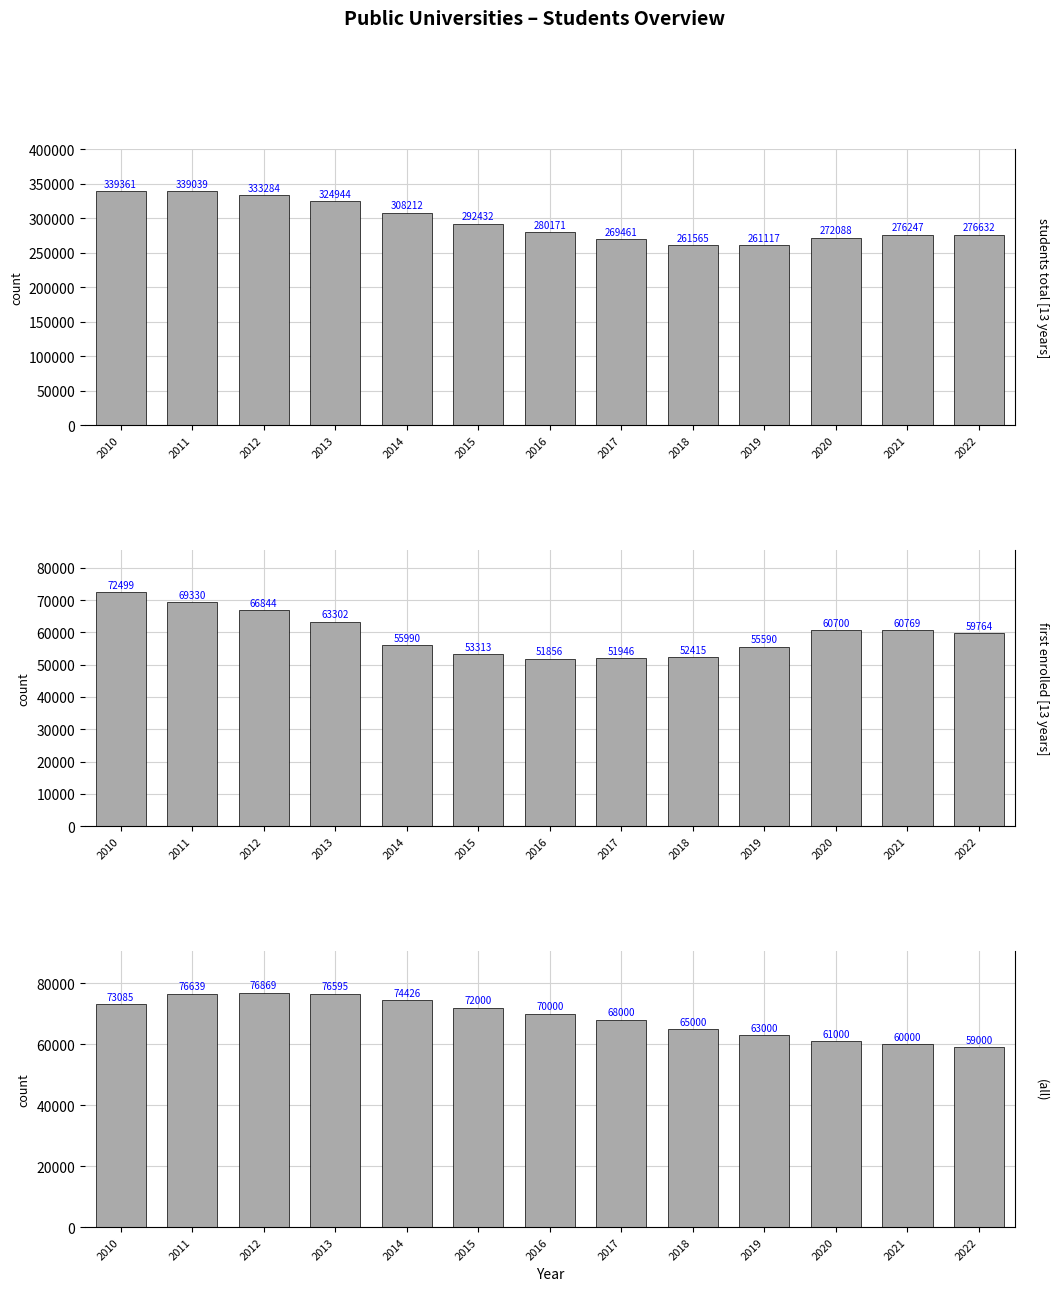

What is the value of the Students total bar at the 7th from the left?

280171